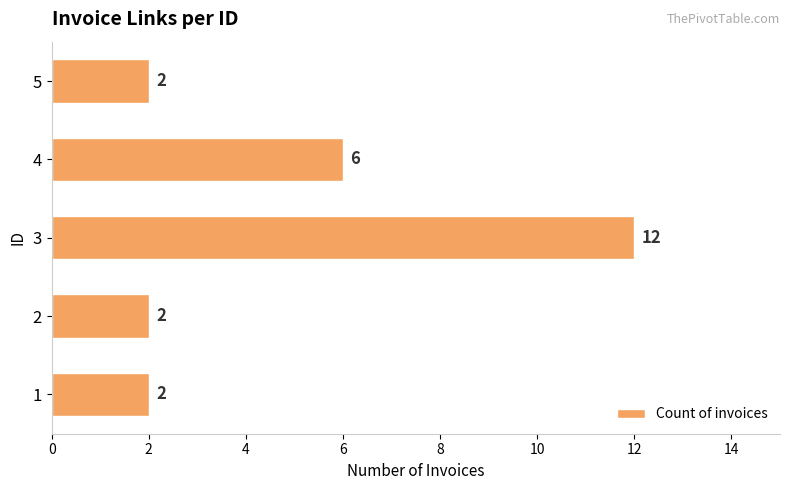

Reading bottom to top, transcribe all the data shown in this chart.

2	2	12	6	2